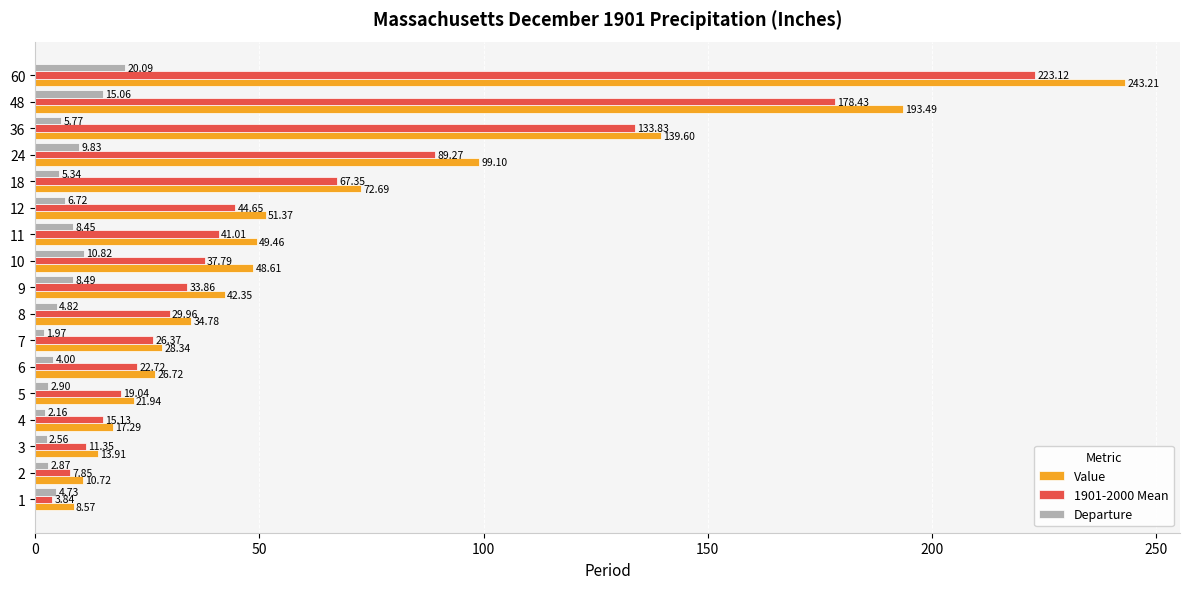

Is the value of 1901-2000 Mean at 6 greater than the value of Departure at 11?

Yes